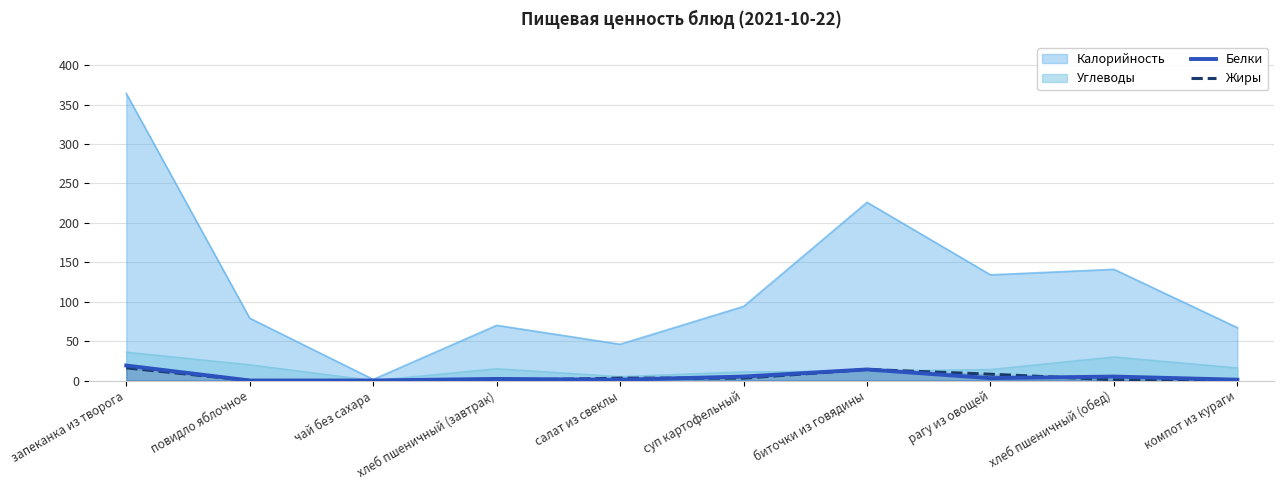

How many lines are shown in the chart?

4